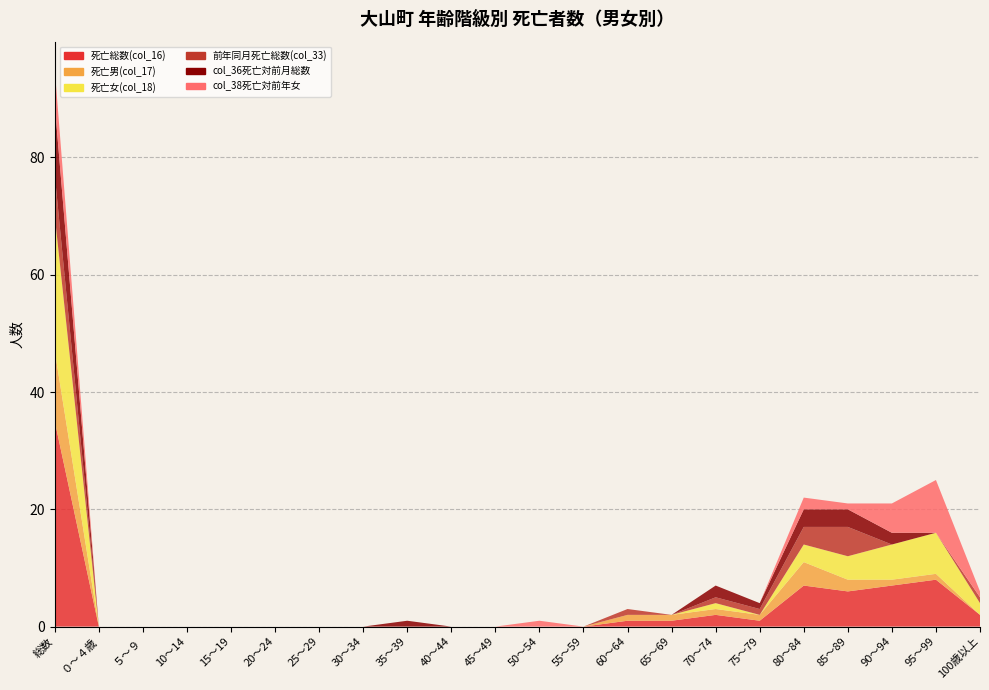

Reading left to right, transcribe all the data shown in this chart.

死亡総数(col_16): 35	0	0	0	0	0	0	0	0	0	0	0	0	1	1	2	1	7	6	7	8	2
死亡男(col_17): 12	0	0	0	0	0	0	0	0	0	0	0	0	1	1	1	1	4	2	1	1	0
死亡女(col_18): 23	0	0	0	0	0	0	0	0	0	0	0	0	0	0	1	0	3	4	6	7	2
前年同月死亡総数(col_33): 7	0	0	0	0	0	0	0	0	0	0	-1	0	1	0	1	1	3	5	-2	-2	1
col_36死亡対前月総数: 12	0	0	0	0	0	0	0	1	0	0	0	0	0	0	2	1	3	3	2	0	0
col_38死亡対前年女: 6	0	0	0	0	0	0	0	0	0	0	1	0	0	0	0	0	2	1	5	9	1